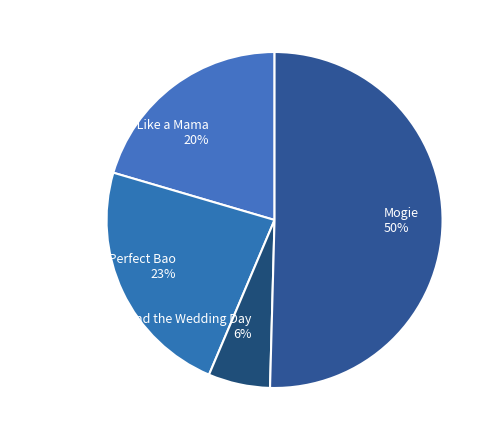

Approximately how many times larger is the value at Just Like a Mama compared to Mogie?

0.4